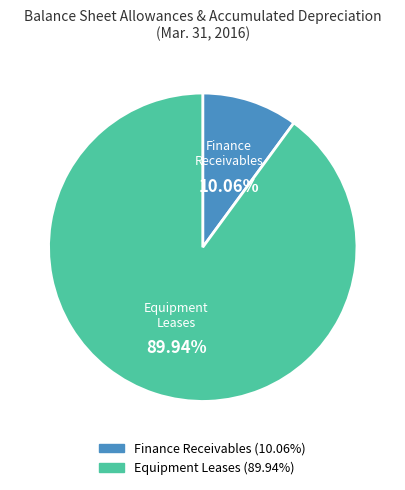

Is there a majority slice in this chart?

Yes